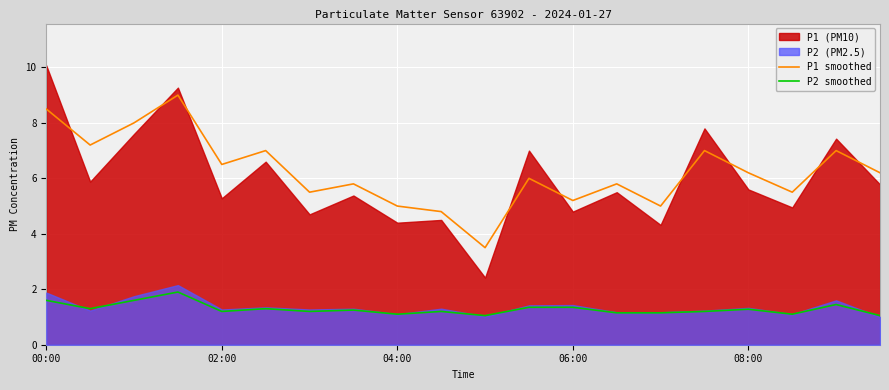

What value does the P1 smoothed series have at 14?

5.0